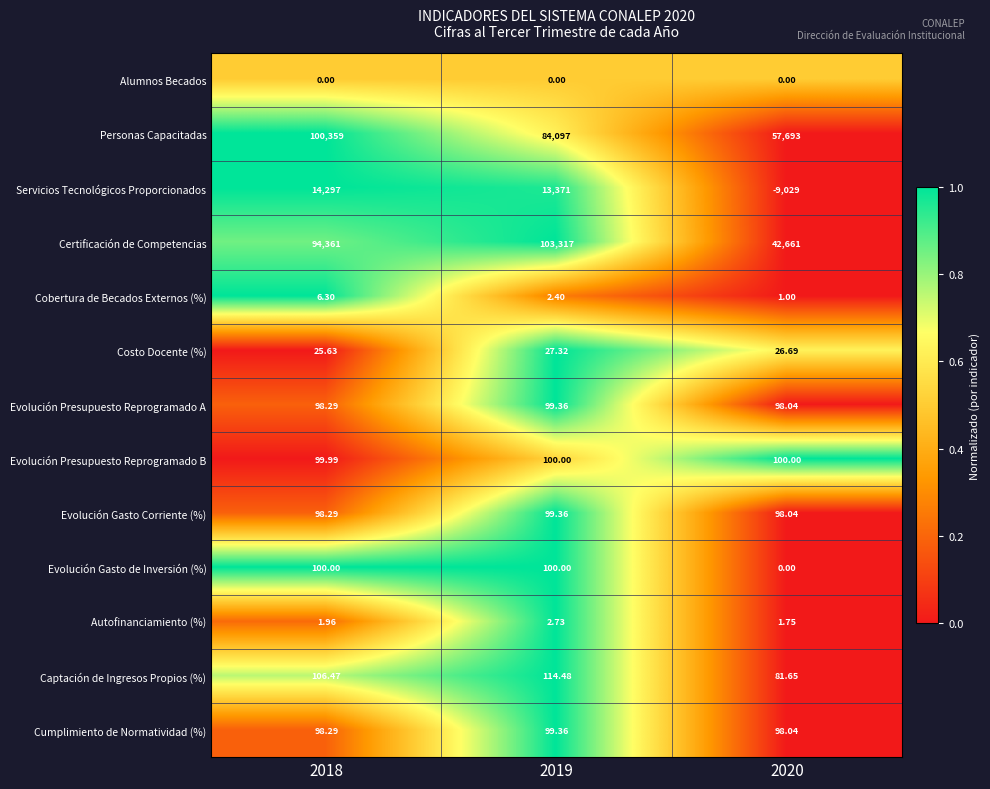

What is the spread (max minus min) of values at 2019?

103317.0